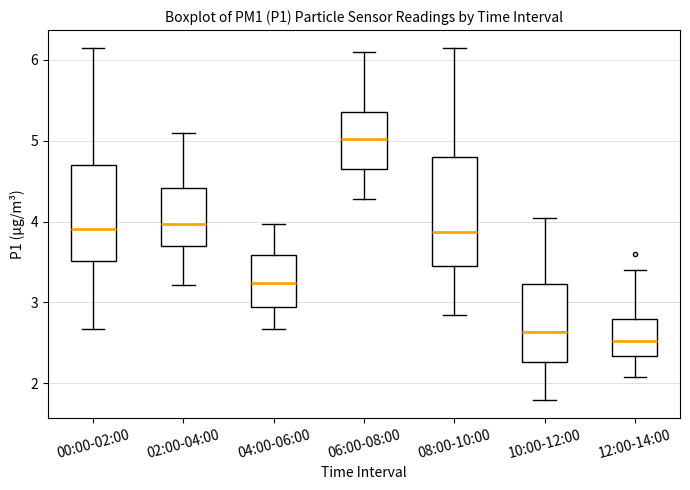

Where does the lower whisker of the box for 04:00-06:00 end on the y-axis? The values are not printed on the chart, so give them approximately, as read against the axis.

2.7